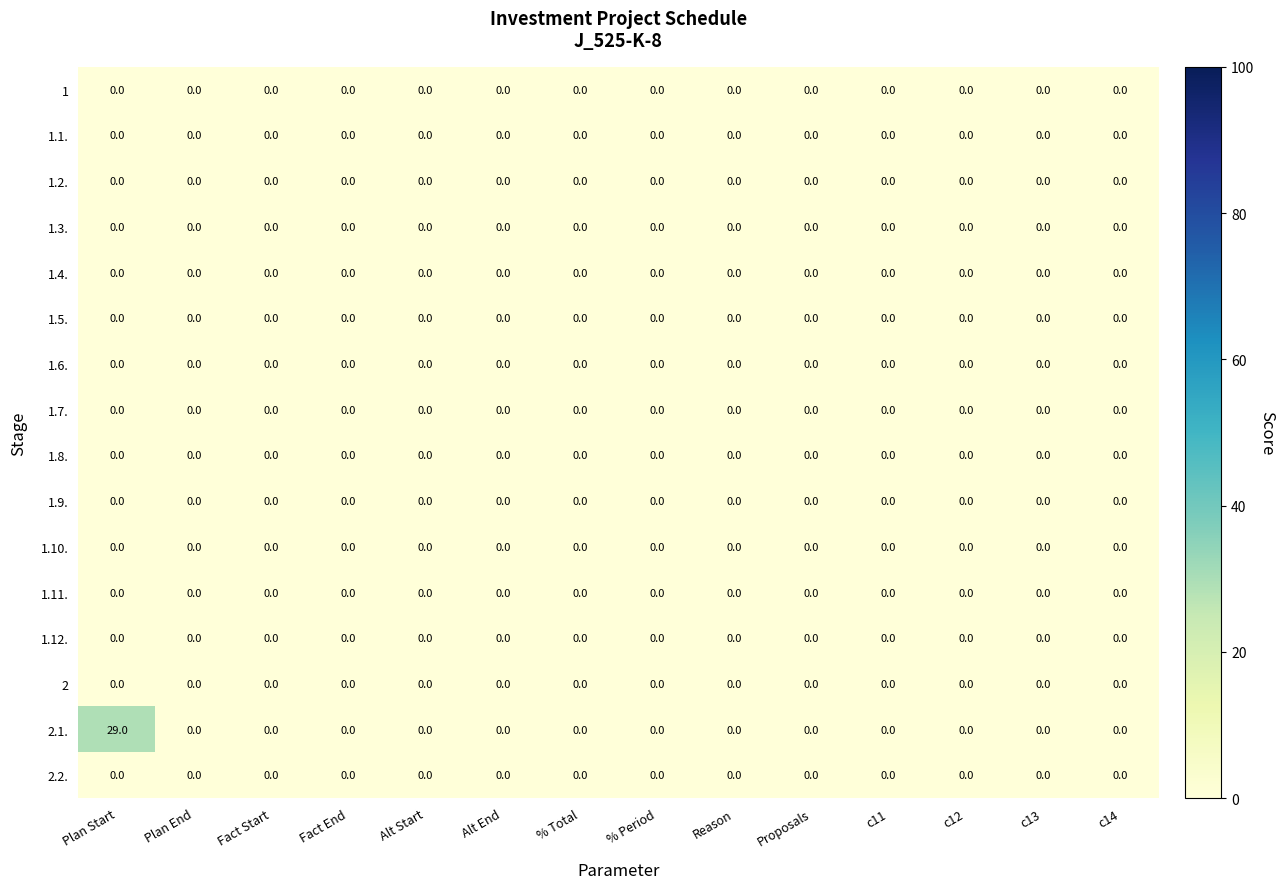

Which series has the largest range (max minus min)?

2.1.